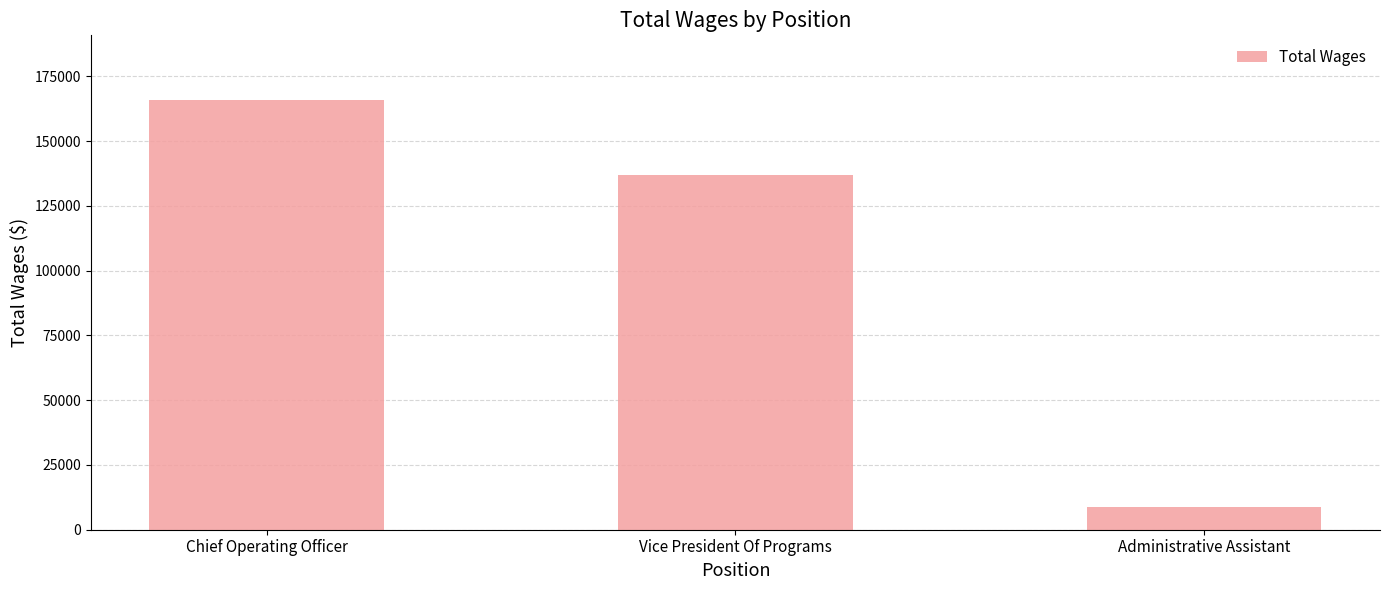

What is the label of the 1st bar from the right?

Administrative Assistant